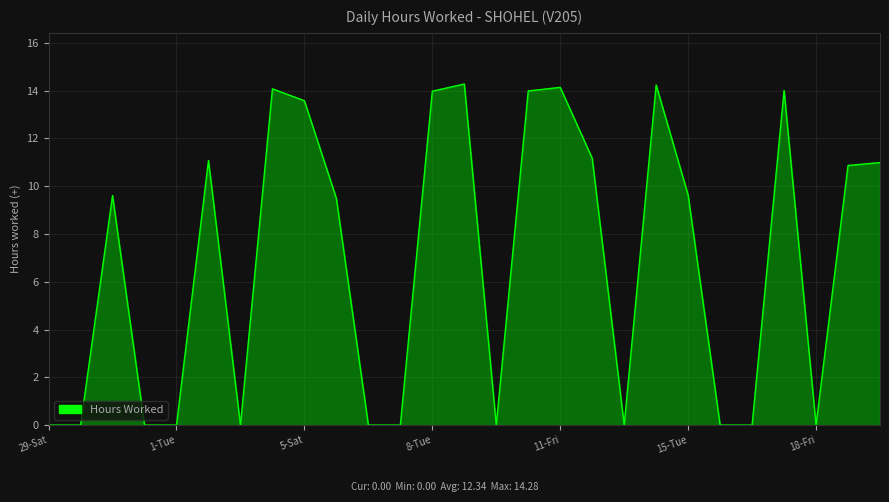

What is the greatest value displayed?

14.3